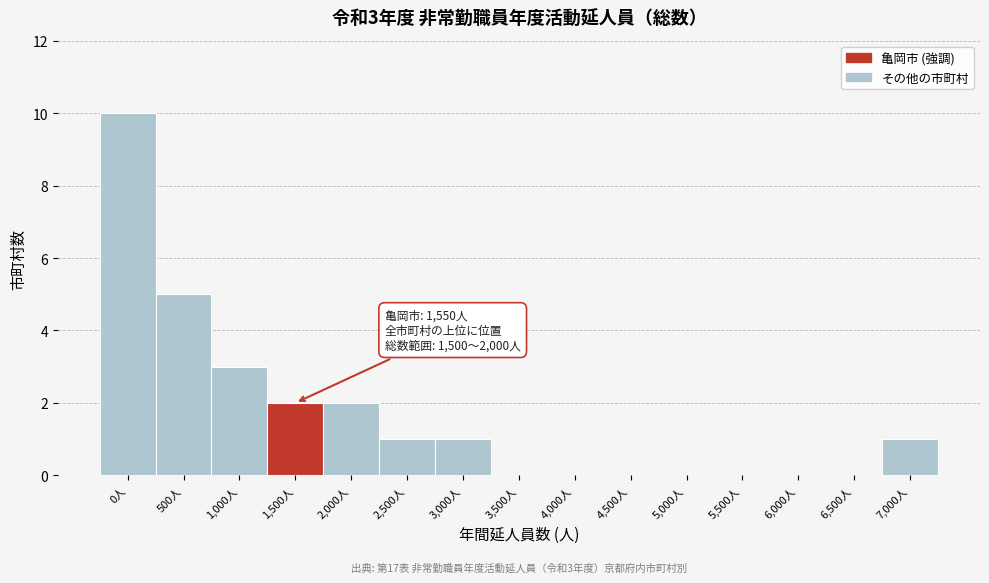

Reading left to right, extract all data points from this chart.

0人=10	500人=5	1,000人=3	1,500人=2	2,000人=2	2,500人=1	3,000人=1	3,500人=0	4,000人=0	4,500人=0	5,000人=0	5,500人=0	6,000人=0	6,500人=0	7,000人=1